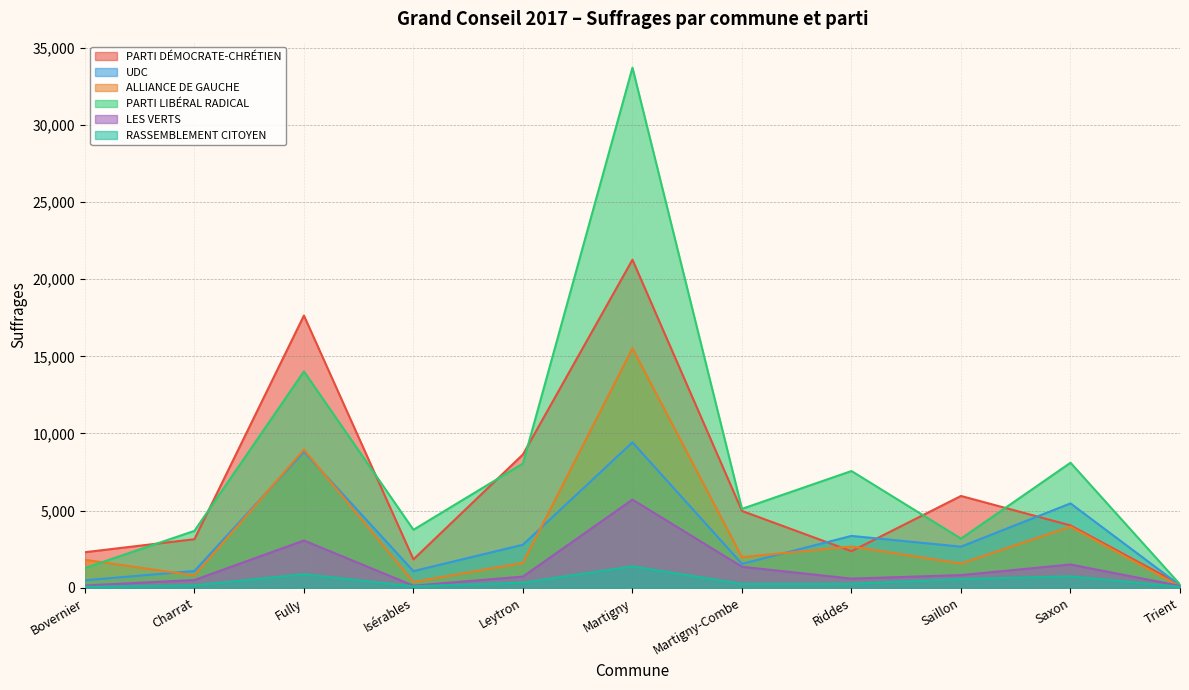

True or false: ALLIANCE DE GAUCHE and RASSEMBLEMENT CITOYEN cross at least once.

False